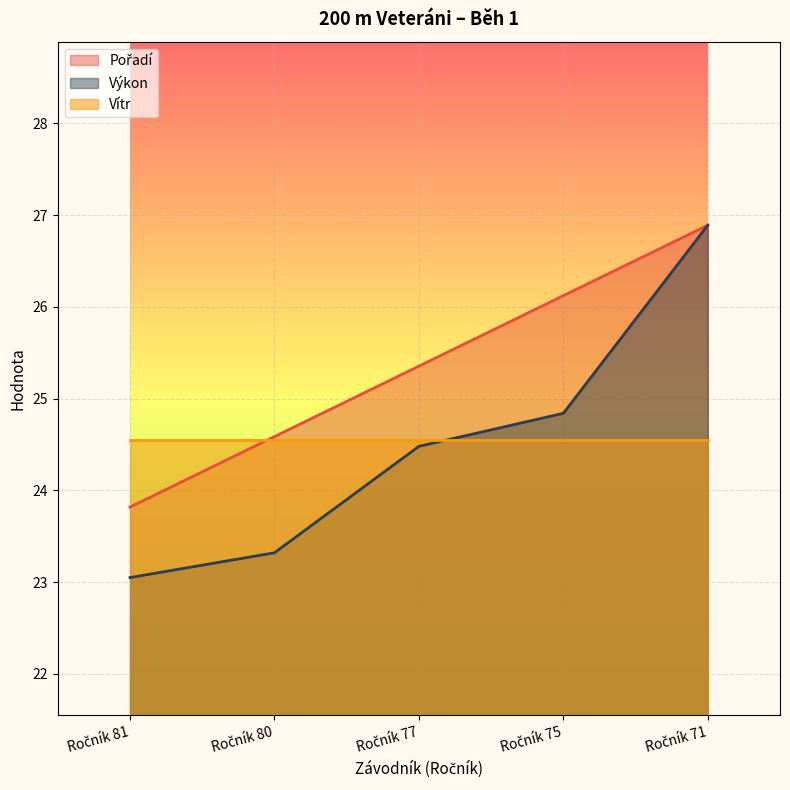

True or false: Výkon has a value of 39.8 at Ročník 80.

False